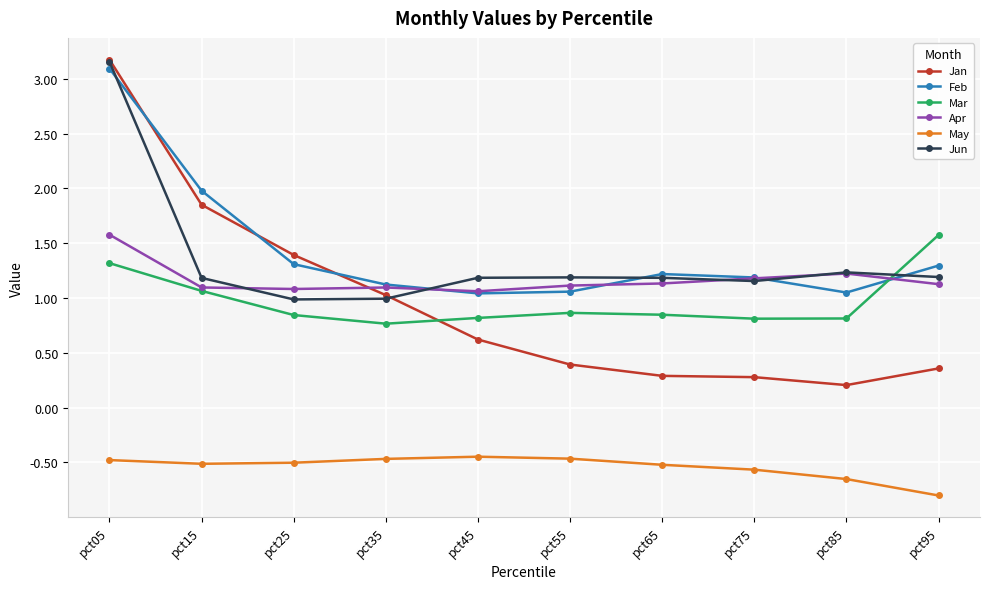

What is the sum of all Jun values?

13.5